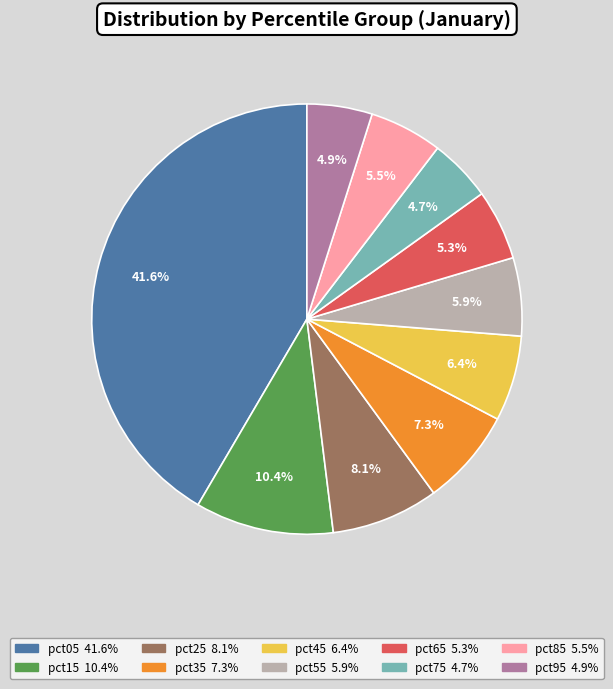

Between pct35 and pct05, which is larger?

pct05